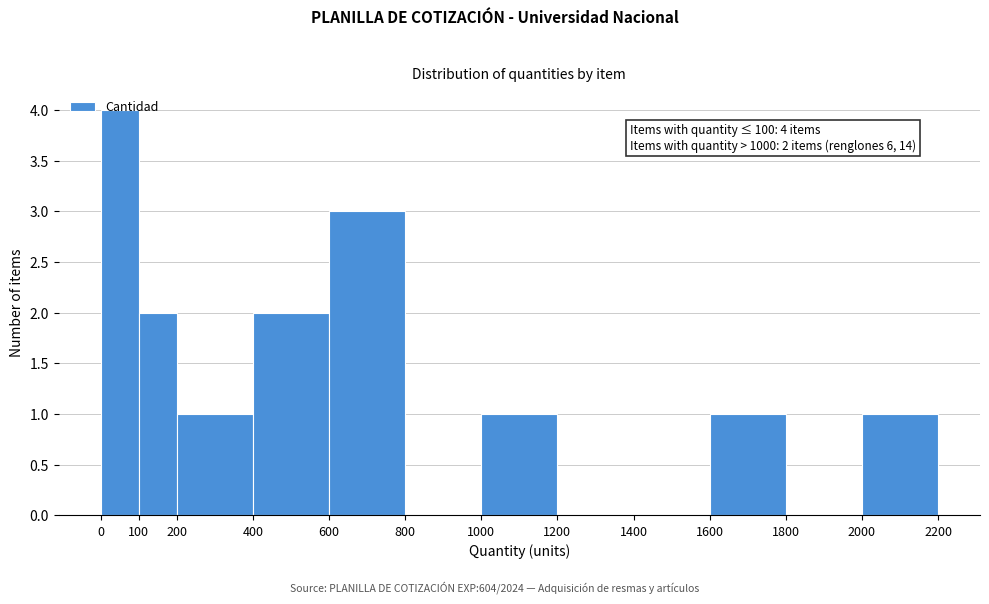

Which range on the x-axis has the tallest bar?

0 to 100